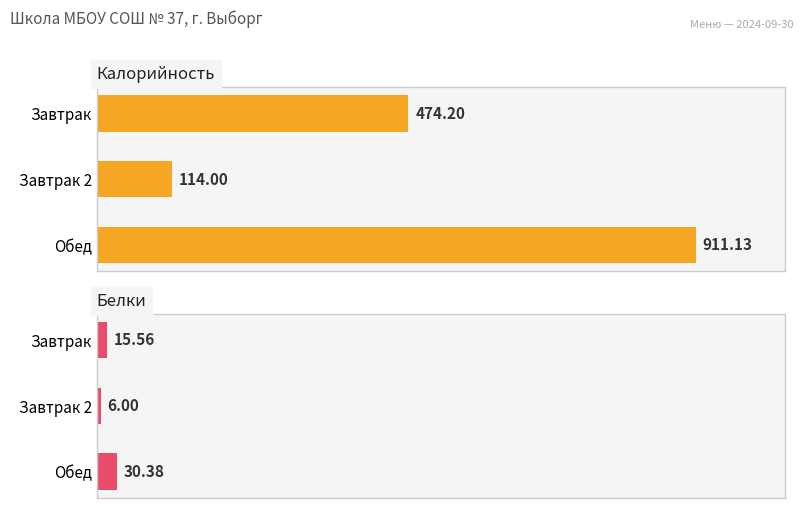

How many series are shown in this chart?

2